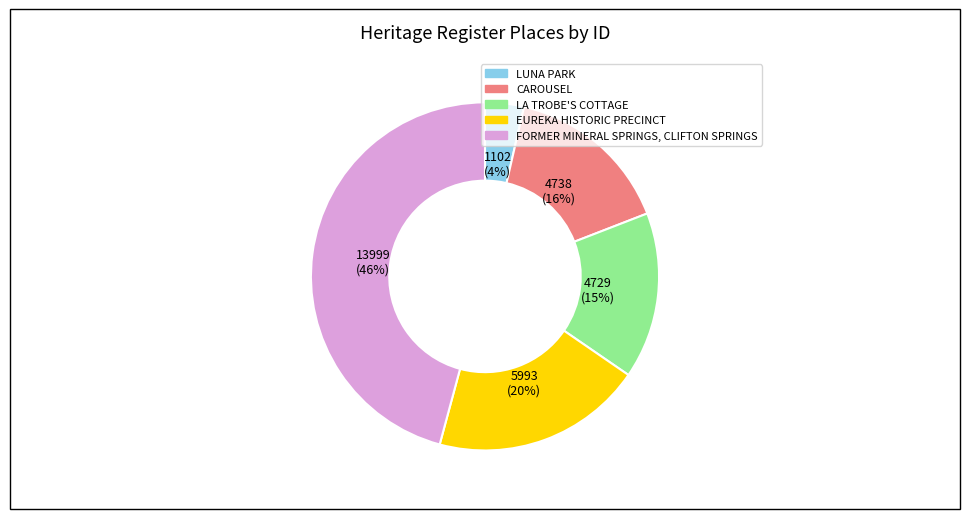

What percentage is the CAROUSEL slice, to the nearest percent?

16%